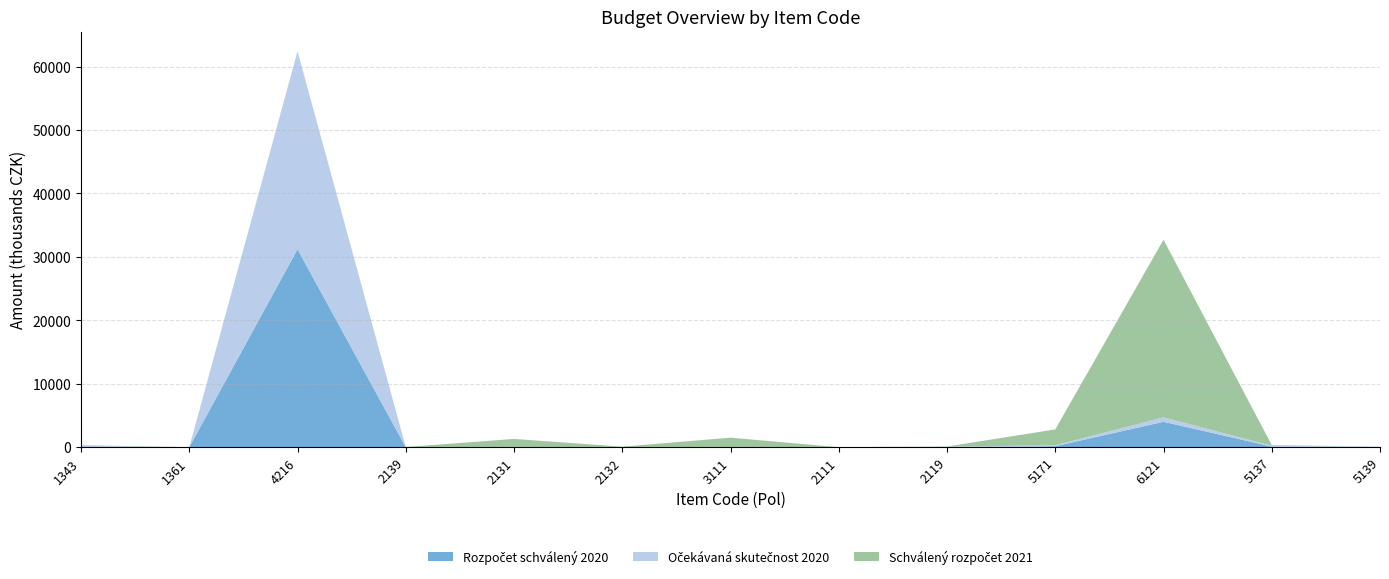

Reading right to left, transcribe all the data shown in this chart.

Rozpočet schválený 2020: 0.0	100.0	4000.0	150.0	10.0	0.0	0.0	0.0	0.0	0.0	31200.0	0.0	100.0
Očekávaná skutečnost 2020: 73.8	126.2	700.0	150.0	62.8	0.0	0.0	0.0	0.0	0.0	31200.0	3.2	100.0
Schválený rozpočet 2021: 0.0	100.0	28000.0	2500.0	30.0	0.1	1500.0	77.0	1300.0	20.0	0.0	1.0	100.0